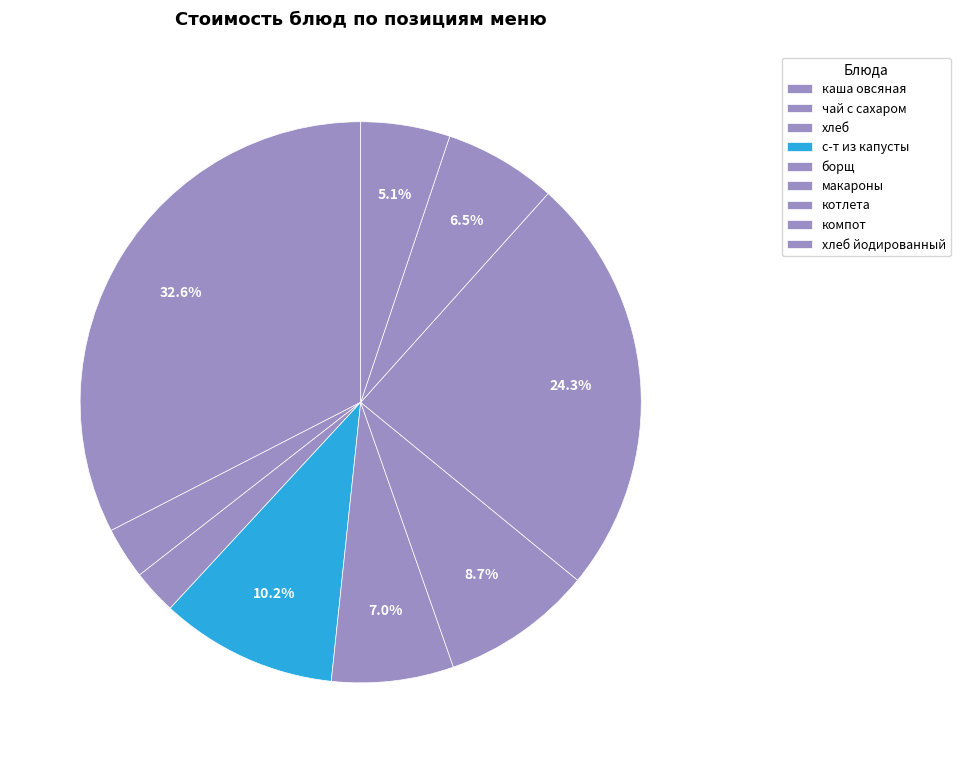

What is the largest slice in the pie chart?

каша овсяная